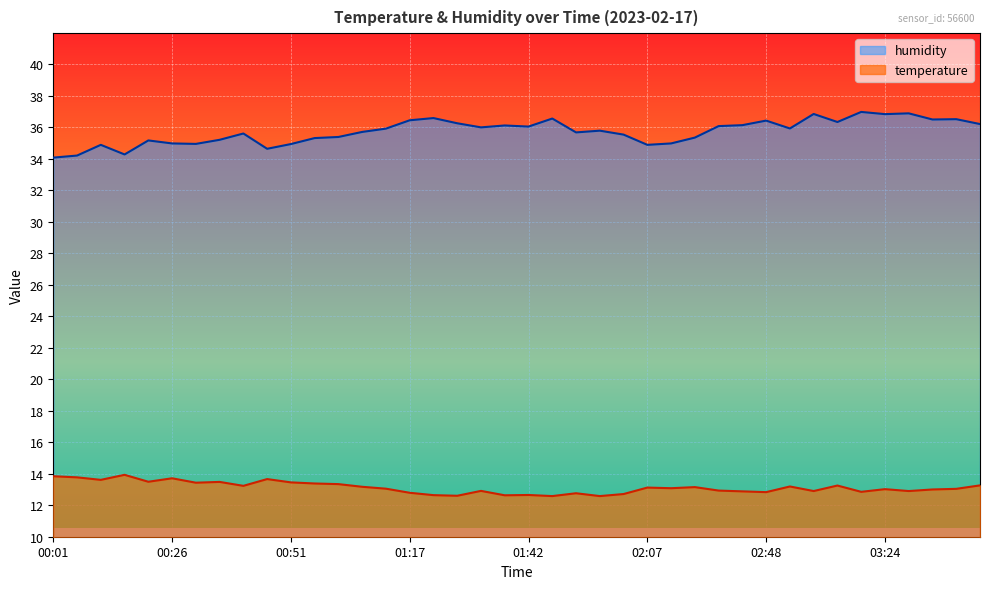

In humidity, how many points are lower than both neighbors (excluding endpoints)?

11